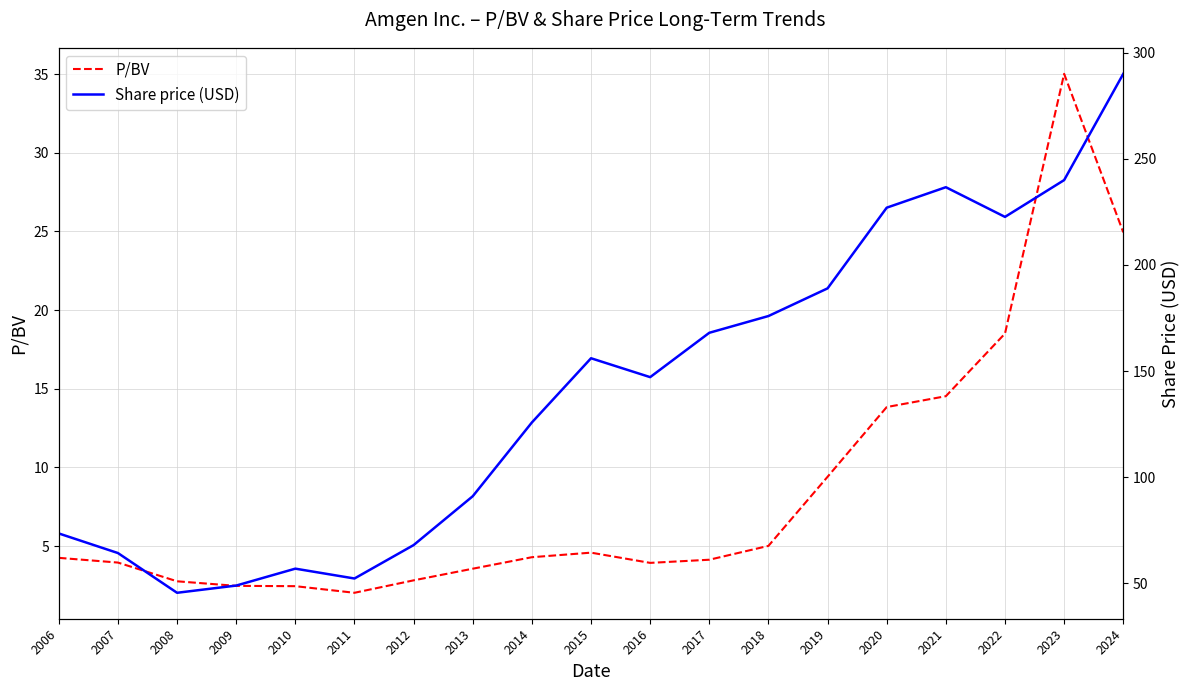

True or false: P/BV has a value of 2.5 at 2009.

True